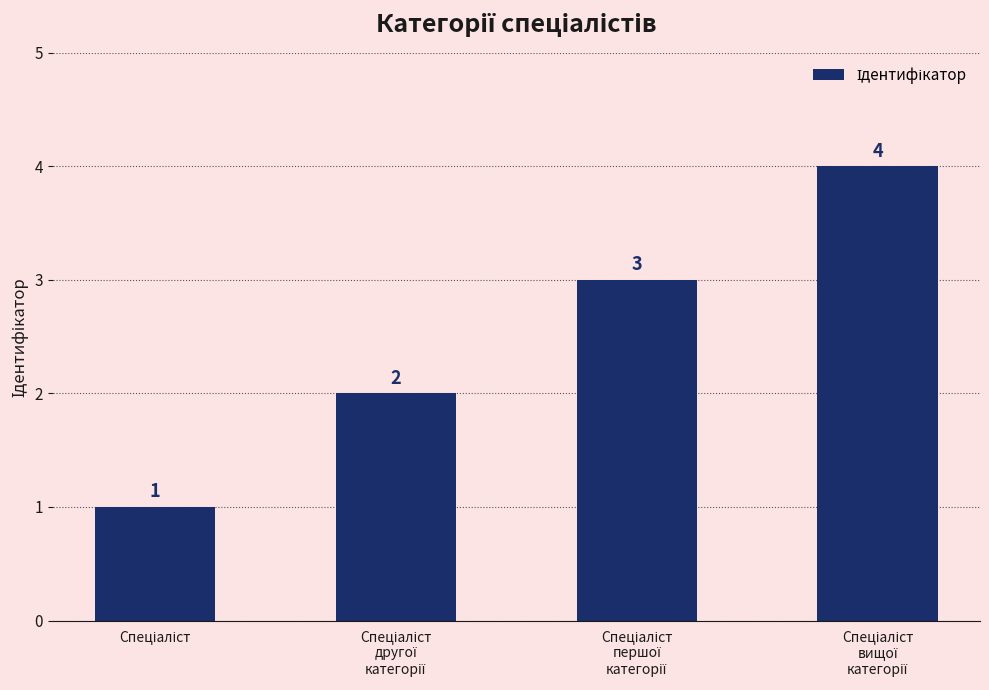

Count the values in the range 2 to 4.

3